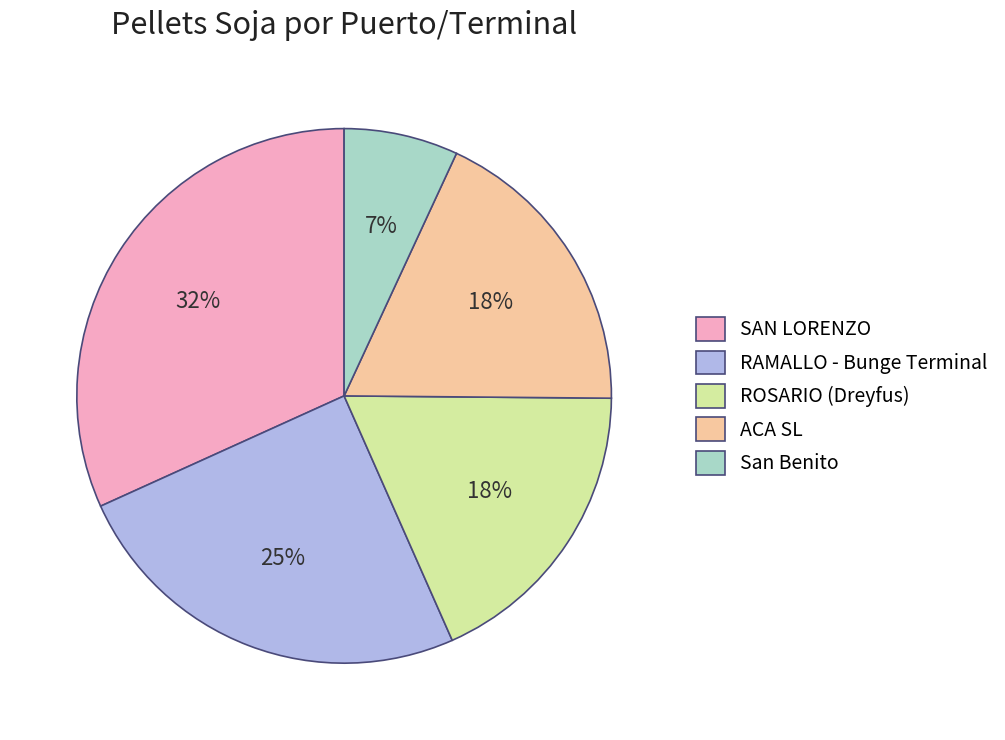

Which category has the smallest portion of the pie?

San Benito